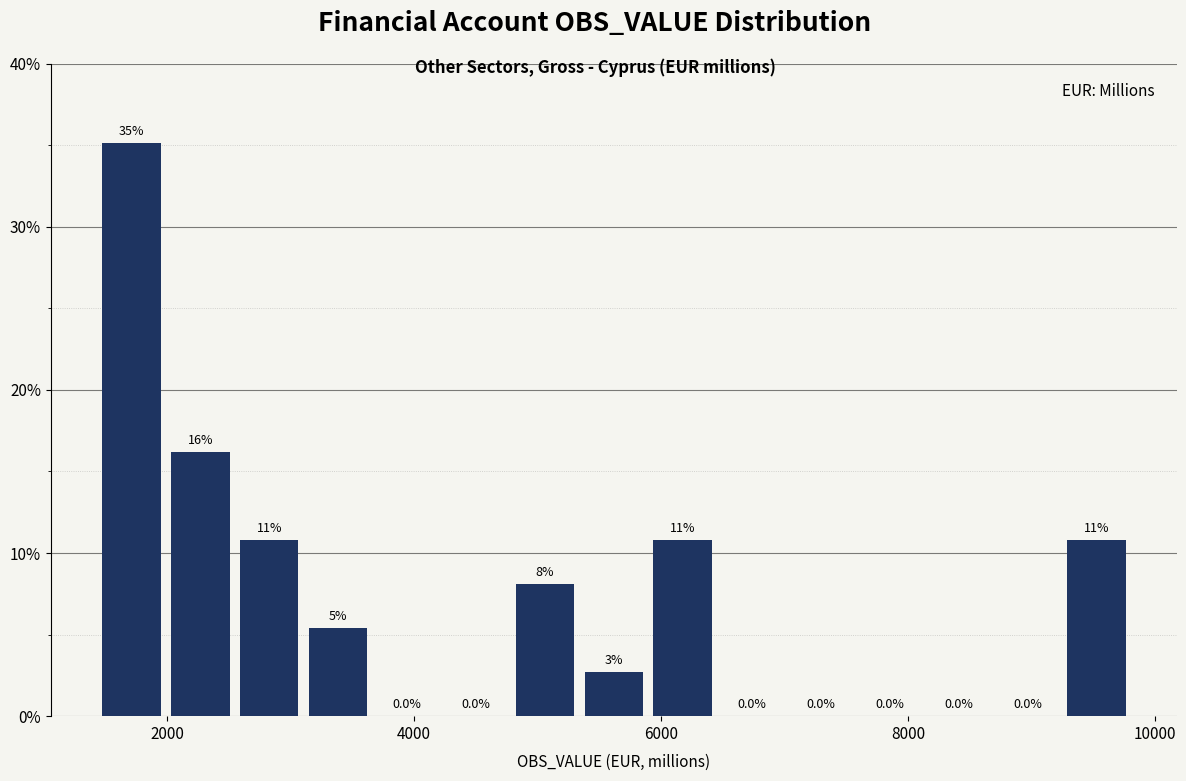

Read against the x-axis, roughly where is the centre of the tallest bar?

1800